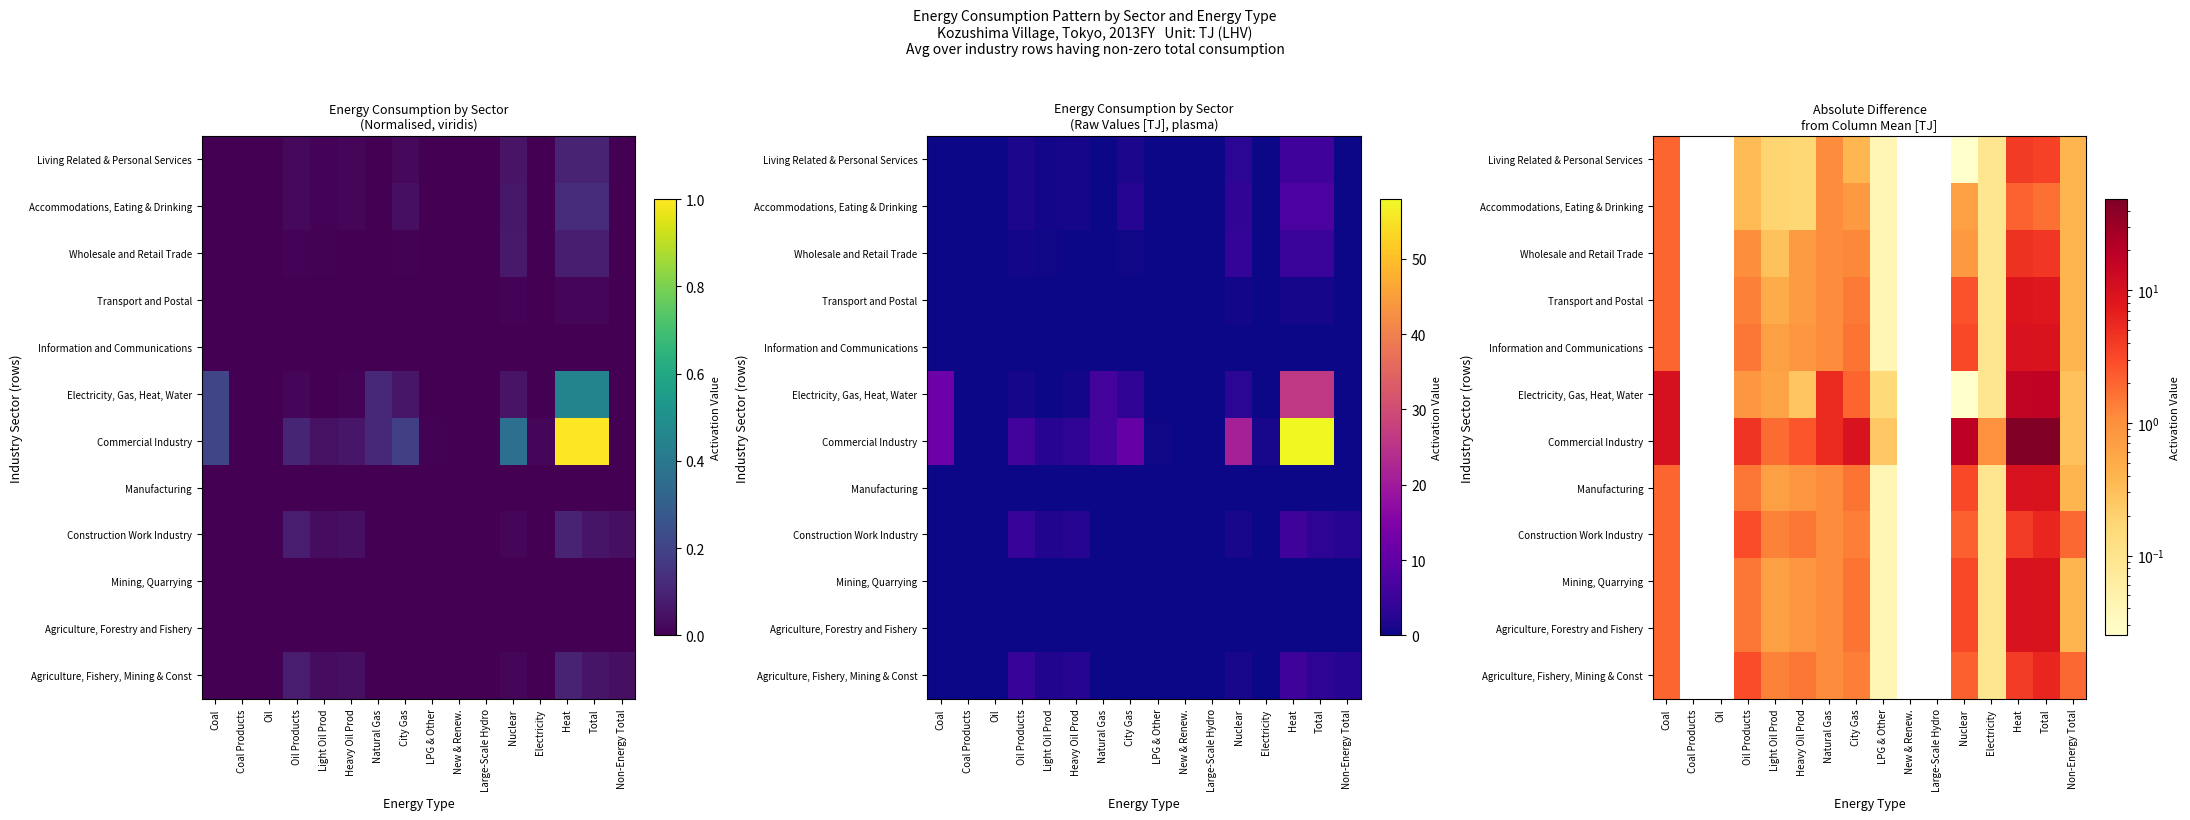

List the labels in order of Manufacturing value, smallest first.

Coal Products, Oil, New & Renew., Large-Scale Hydro, LPG & Other, Electricity, Non-Energy Total, Light Oil Prod, Heavy Oil Prod, Natural Gas, Oil Products, City Gas, Coal, Nuclear, Total, Heat